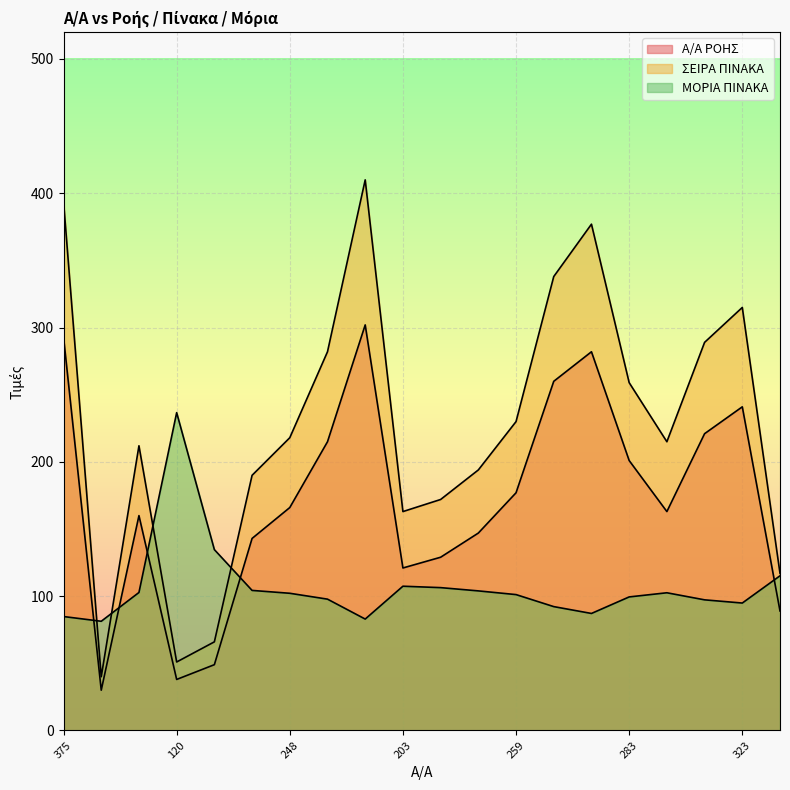

What is the average value of the ΜΟΡΙΑ ΠΙΝΑΚΑ series?

106.8